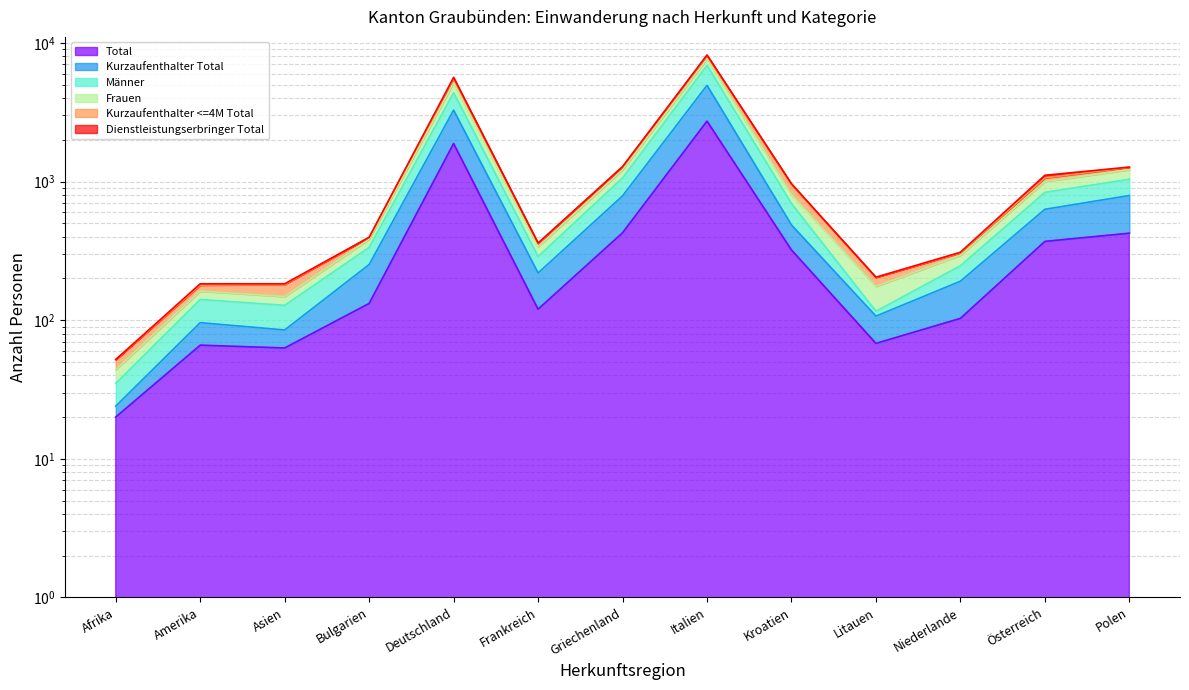

What position from the left is Niederlande?

11